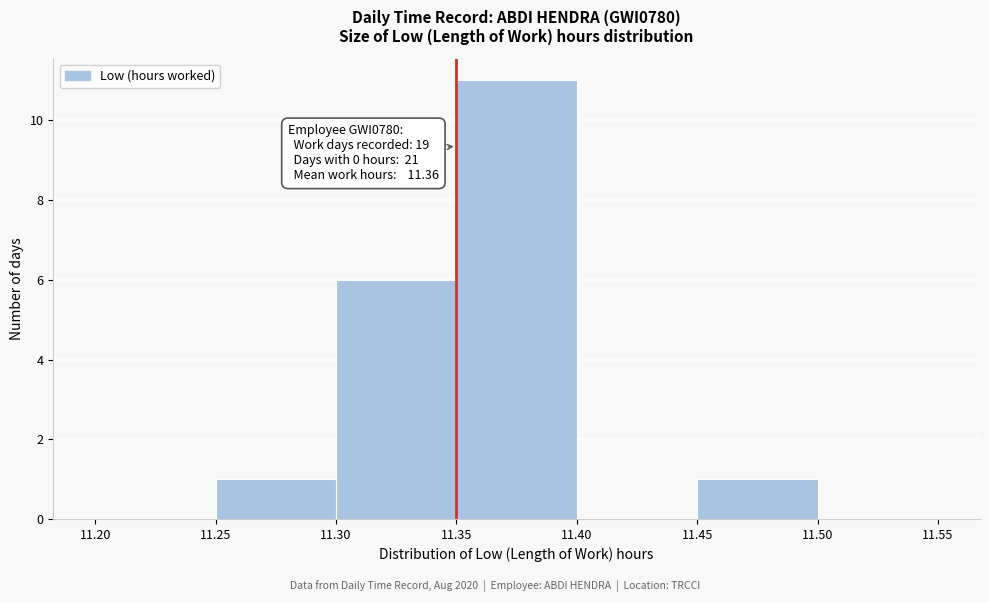

Which range on the x-axis has the tallest bar?

11.35 to 11.40